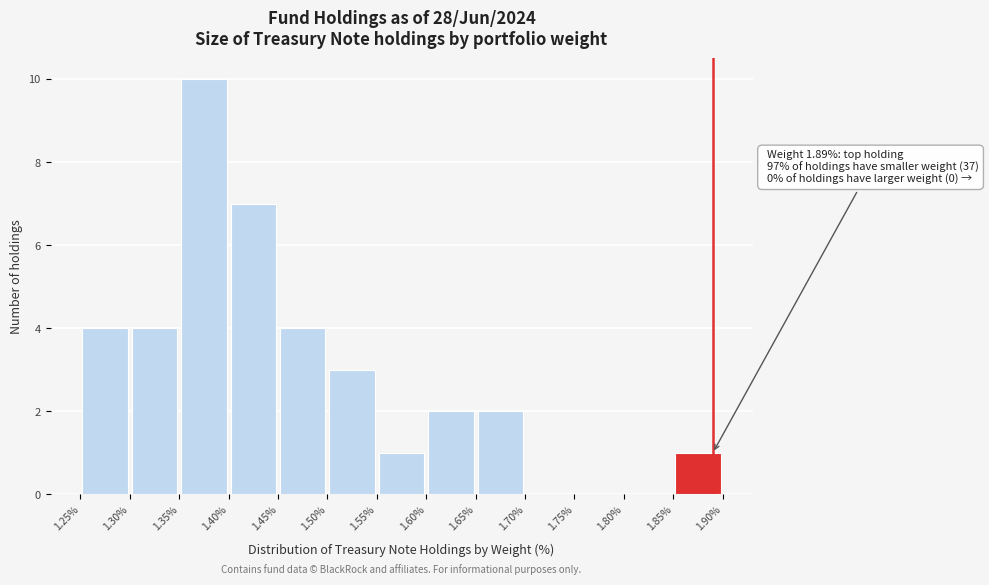

Which range on the x-axis has the tallest bar?

1.35% to 1.40%